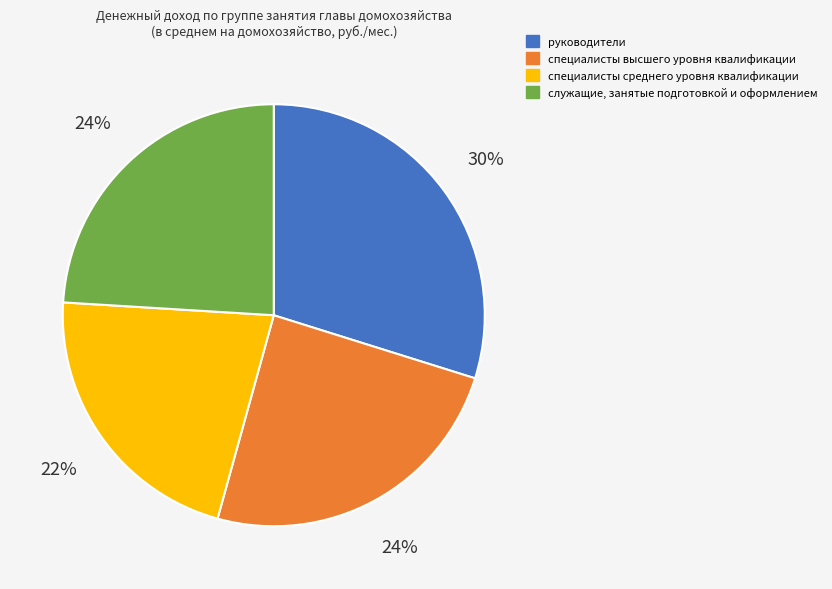

To the nearest percent, what is the difference between the служащие, занятые подготовкой и оформлением and руководители slice percentages?

6%